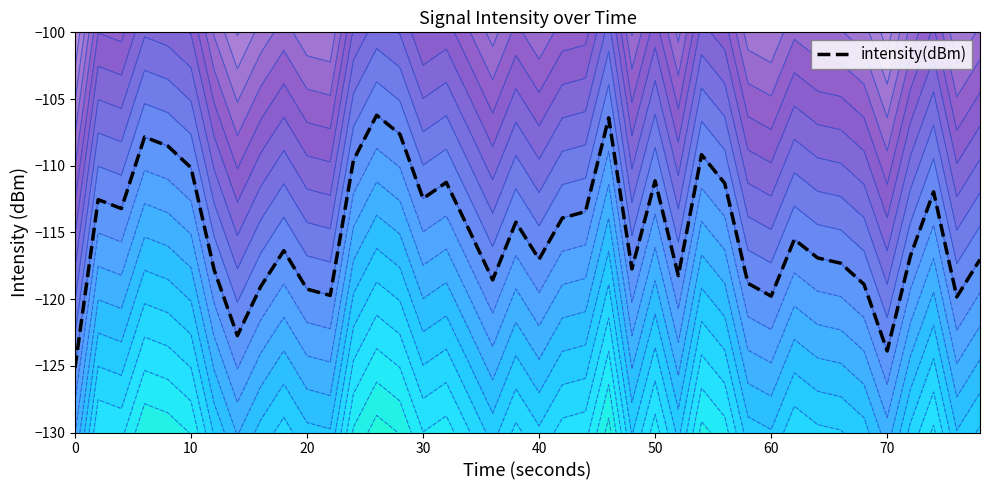

How many categories are shown in the chart?

40